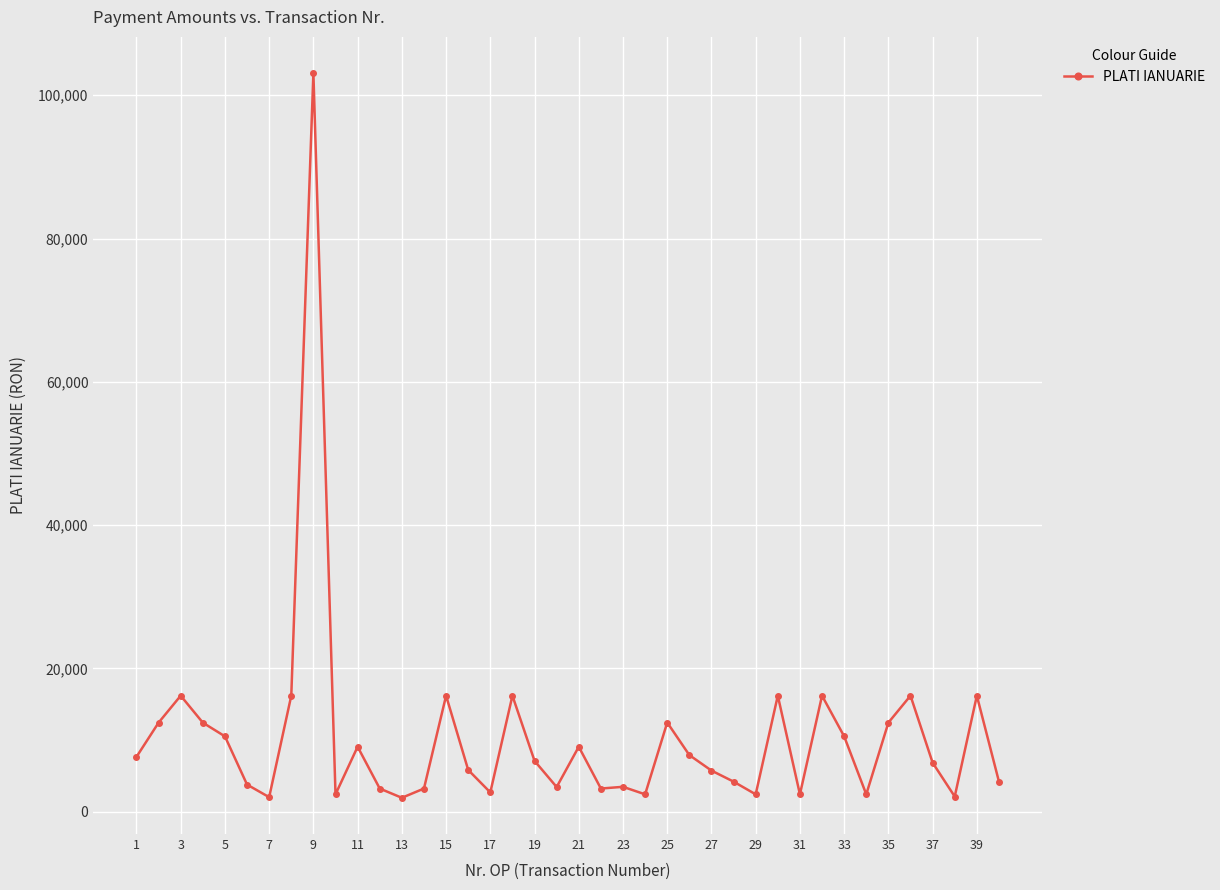

What is the greatest value displayed?

103092